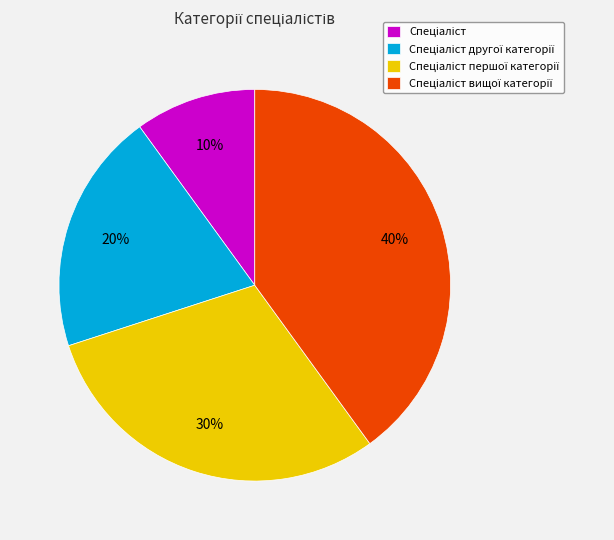

To the nearest percent, what is the difference between the largest and smallest slice percentages?

30%